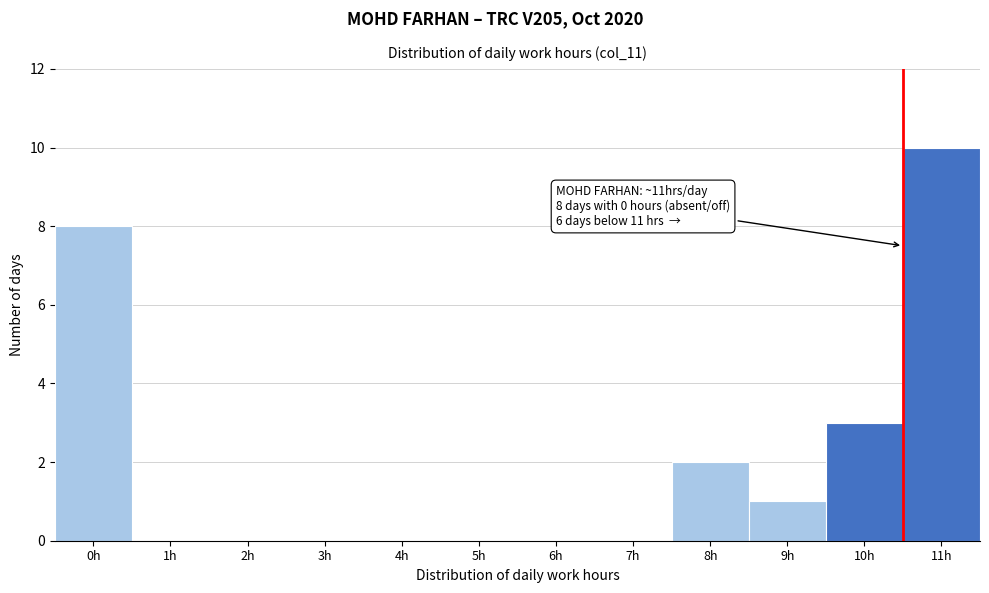

Reading left to right, extract all data points from this chart.

0h=8	1h=0	2h=0	3h=0	4h=0	5h=0	6h=0	7h=0	8h=2	9h=1	10h=3	11h=10